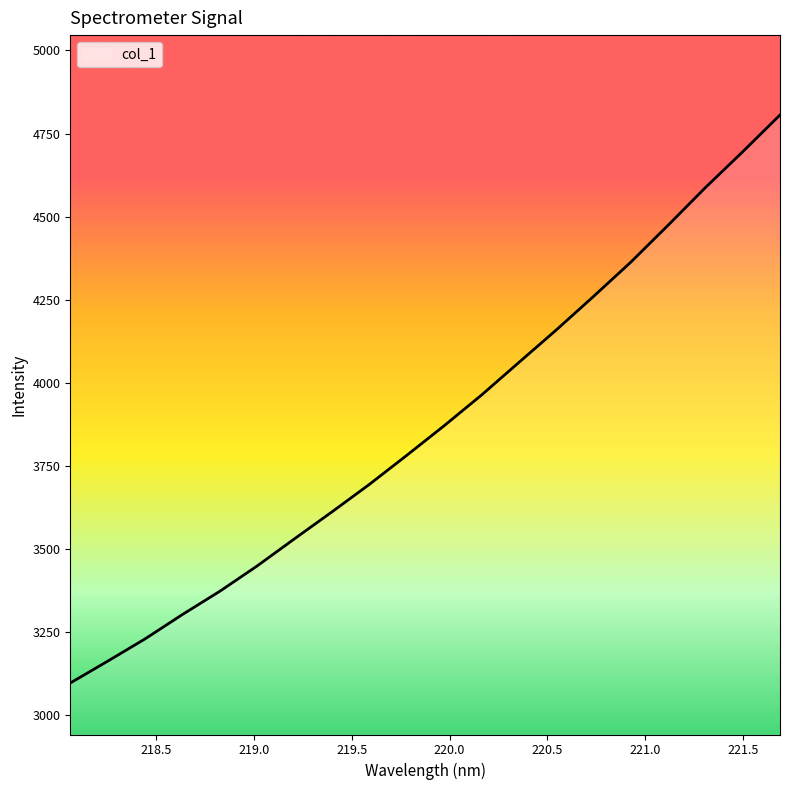

What is the maximum value shown in the chart?

4805.9